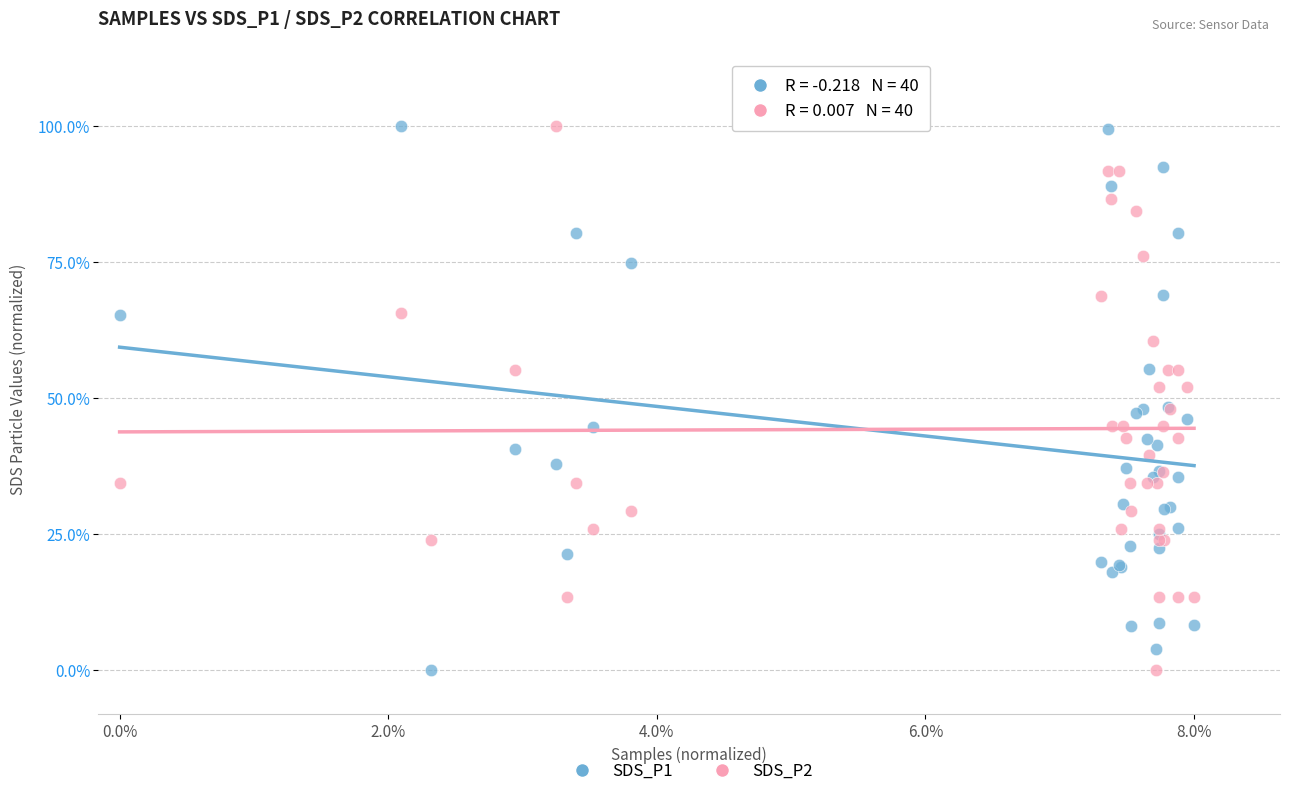

What is the X range (max minus min) for the scatter plot?

1.0